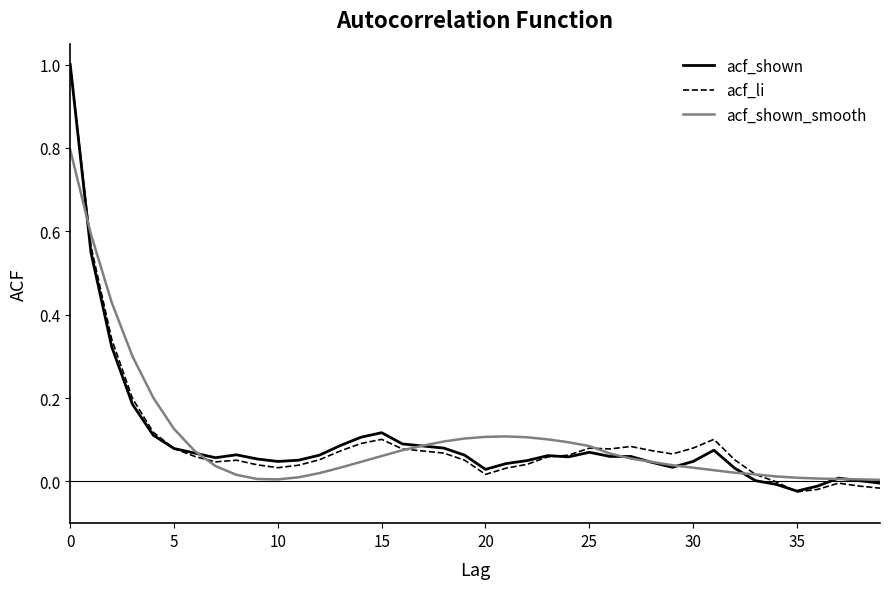

After their last crossing, which series has the higher values: acf_li or acf_shown?

acf_shown